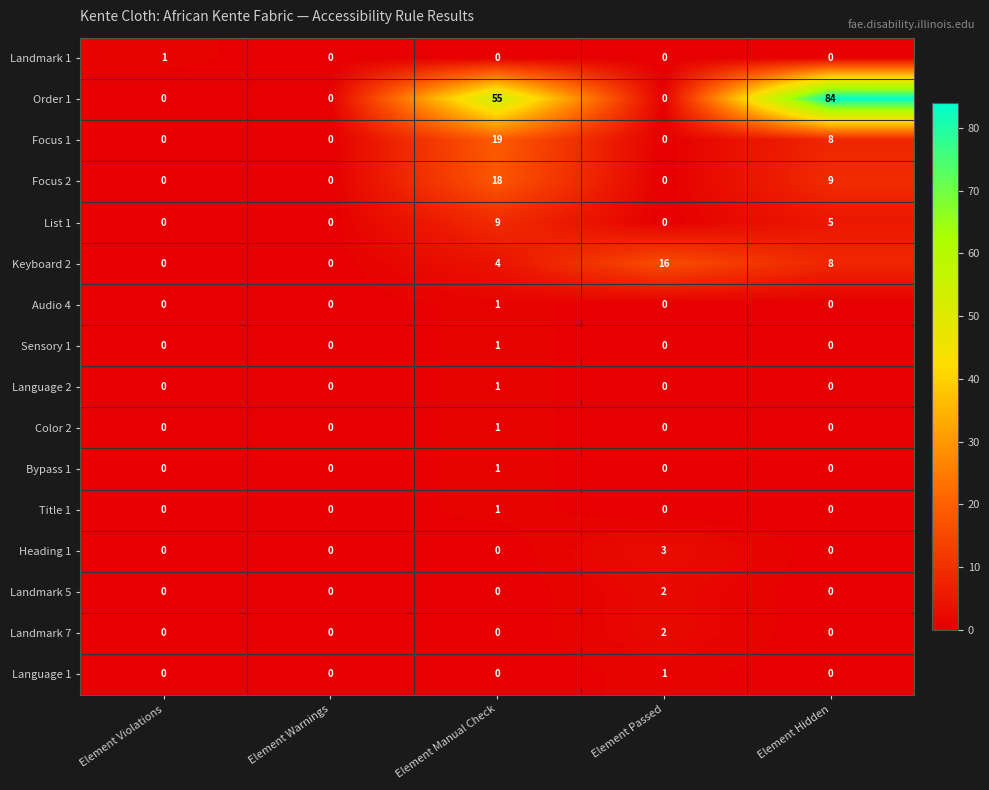

Between Element Warnings and Element Manual Check, which series saw the biggest shift?

Order 1